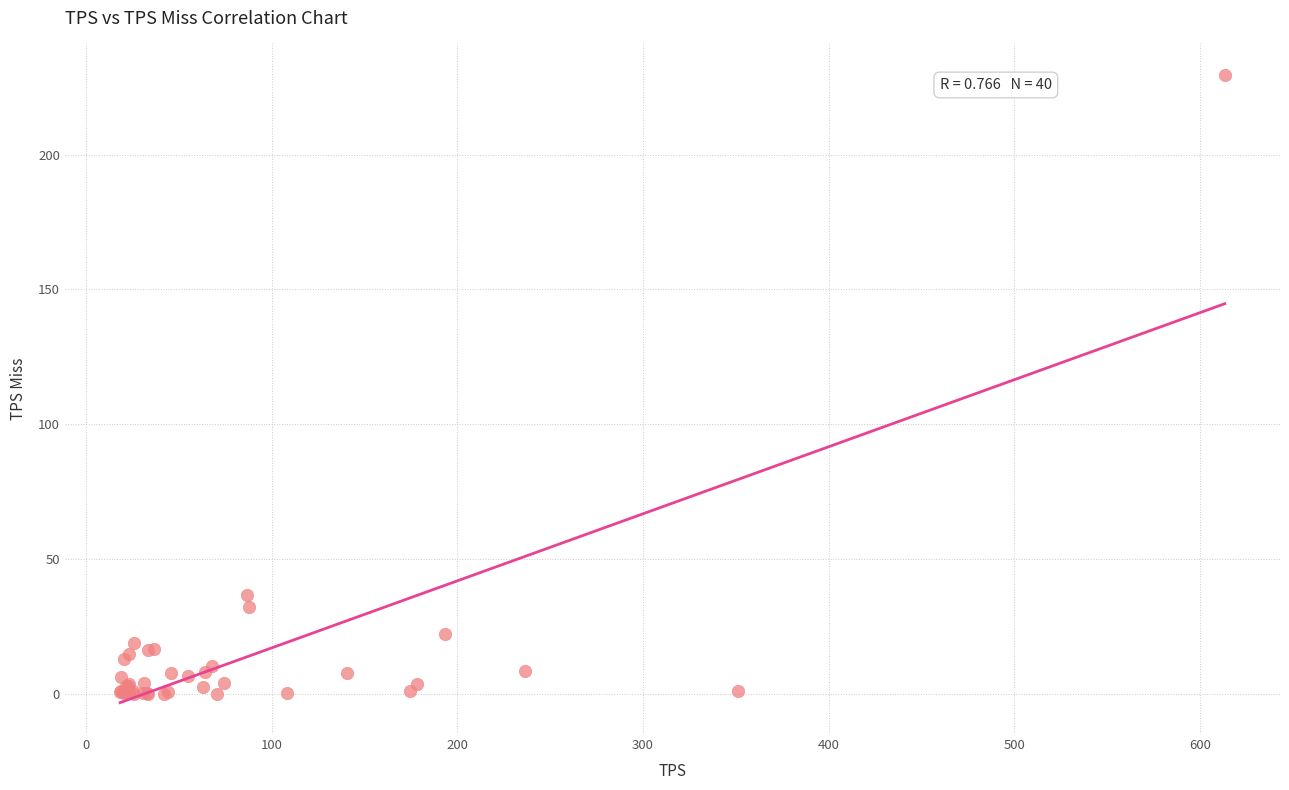

What Y value in the scatter plot is closest to 114?

36.5